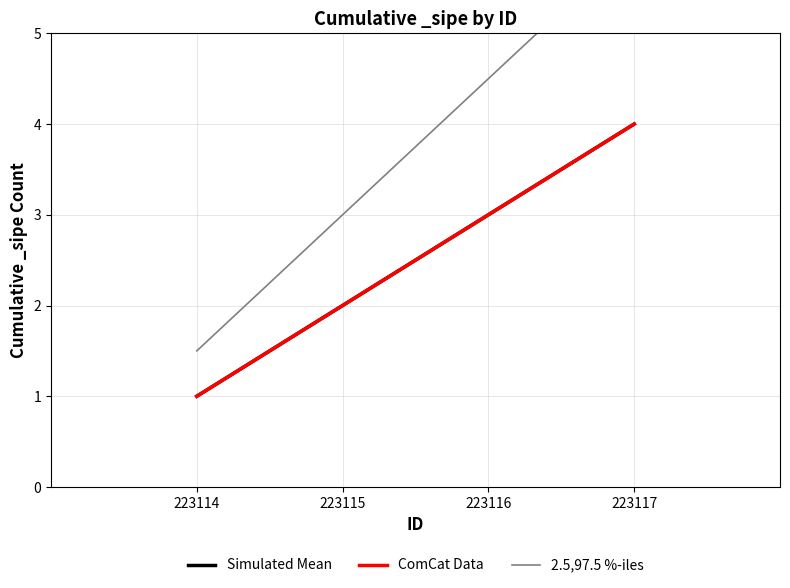

Read the ComCat Data value at 223117.

4.0